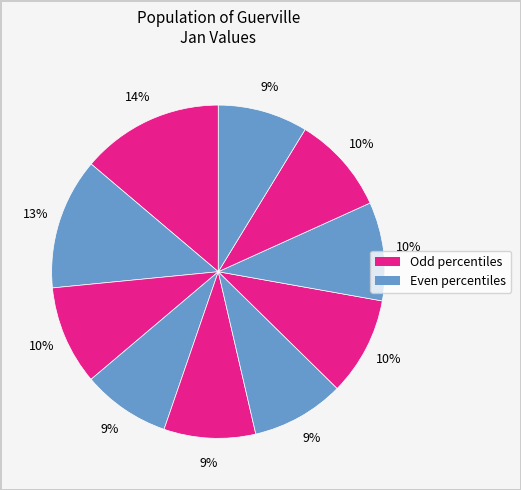

Is there any slice that represents more than half of the pie?

No